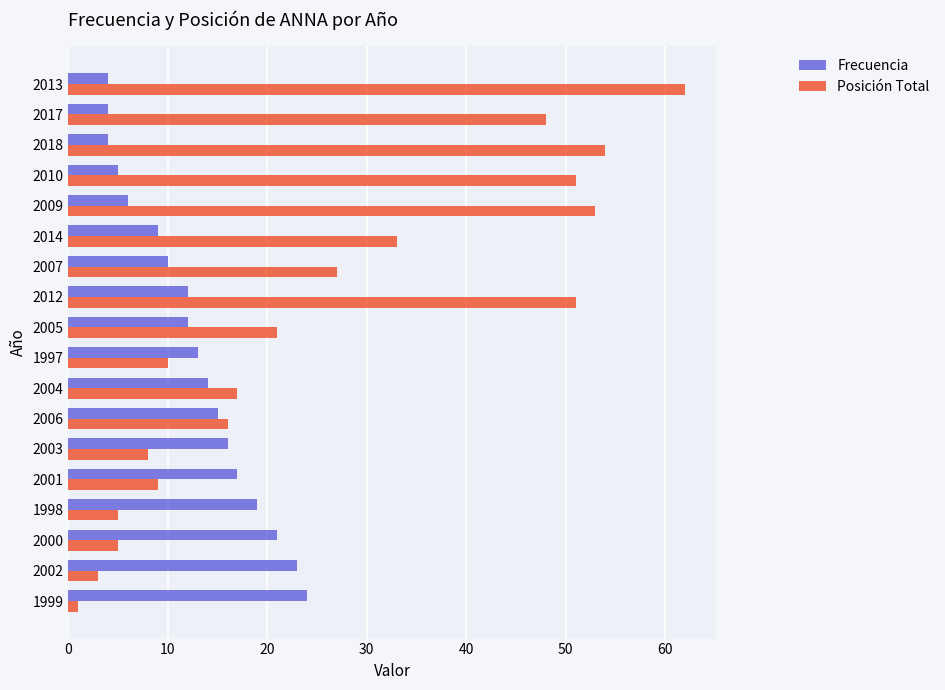

What is the difference between the second highest and second lowest values in the Posición Total series?

51